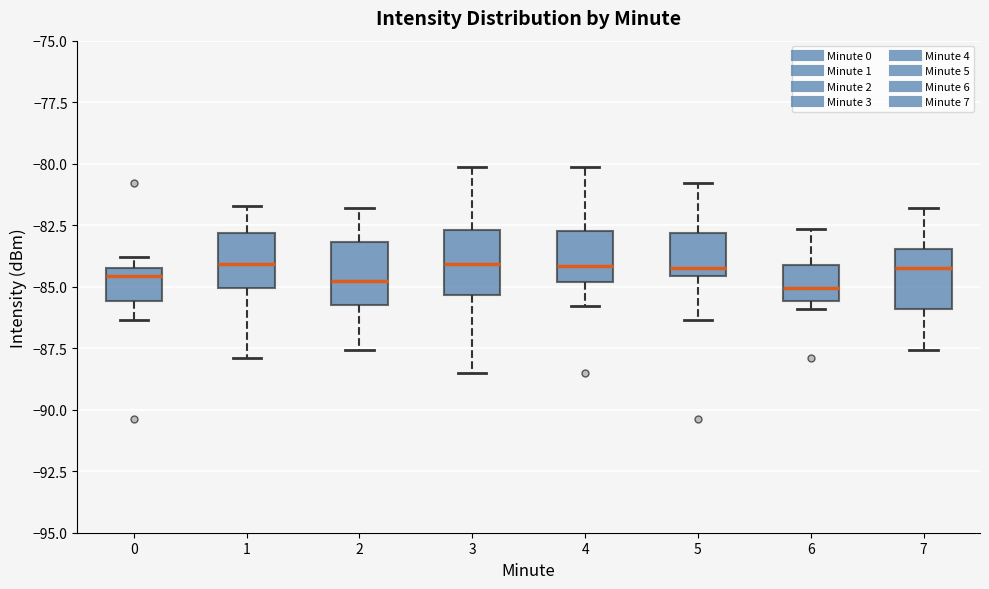

Where is the upper edge of the box at x = 1 on the y-axis? The values are not printed on the chart, so give them approximately, as read against the axis.

-83.0